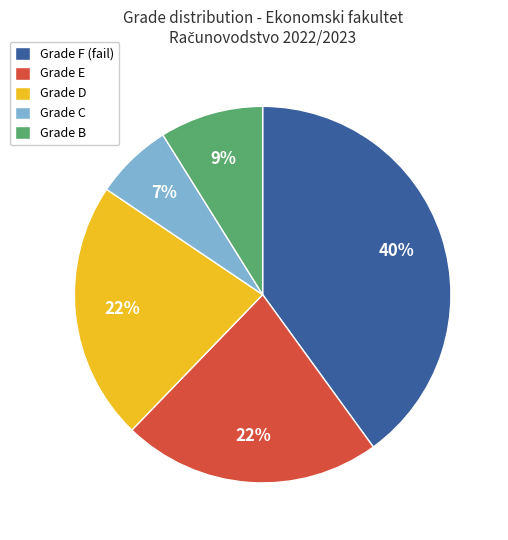

Is the sum of Grade E and Grade C greater than half?

No